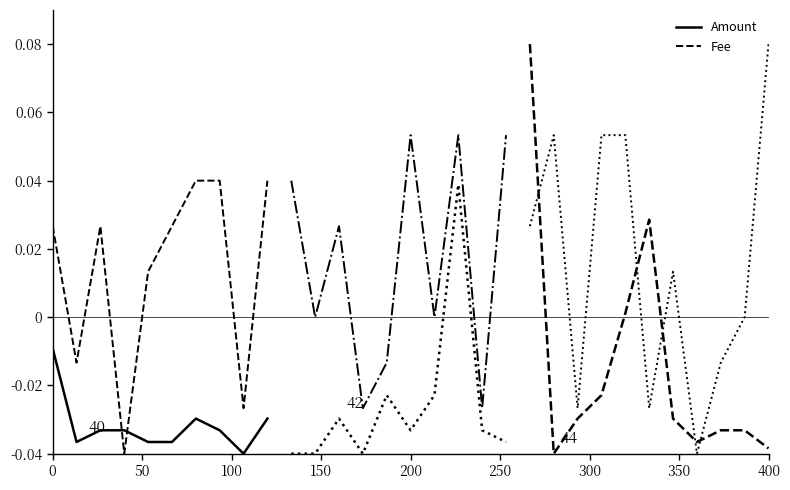

Rank the series at 50 from lowest to highest value.

Amount, Fee